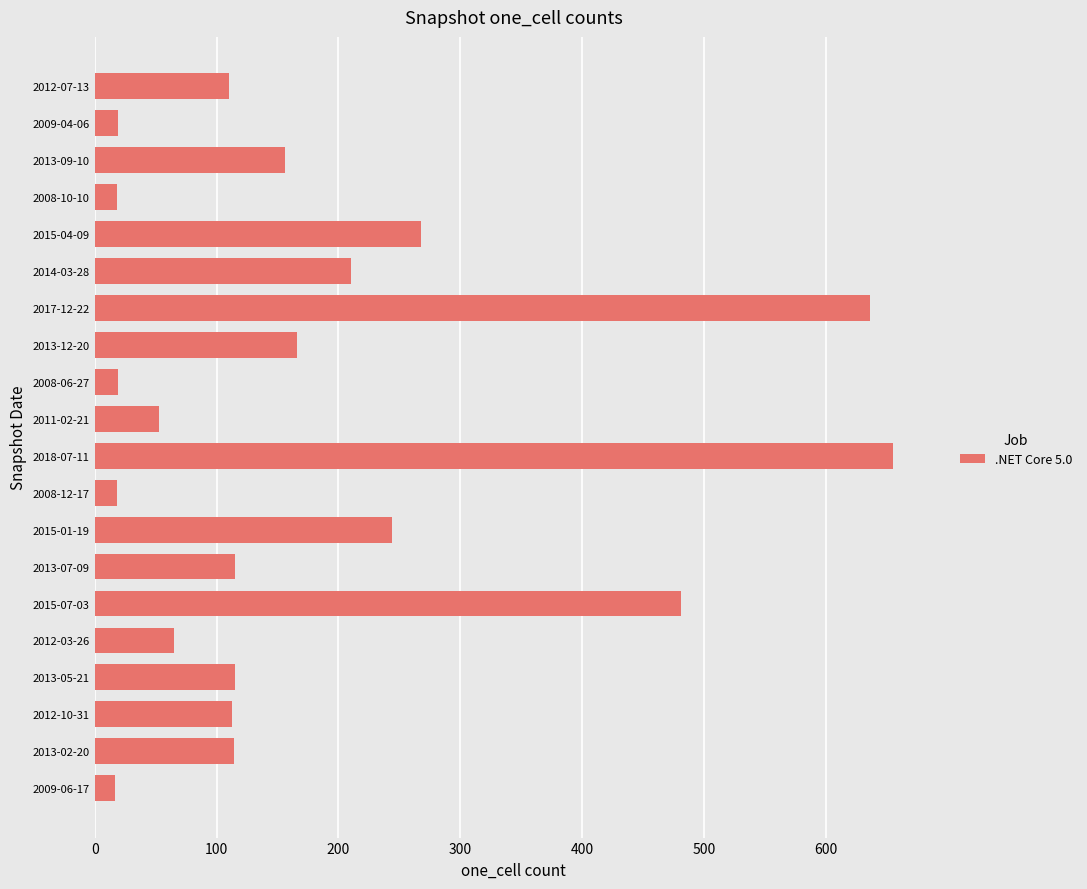

Which has a higher value, 2015-01-19 or 2013-07-09?

2015-01-19